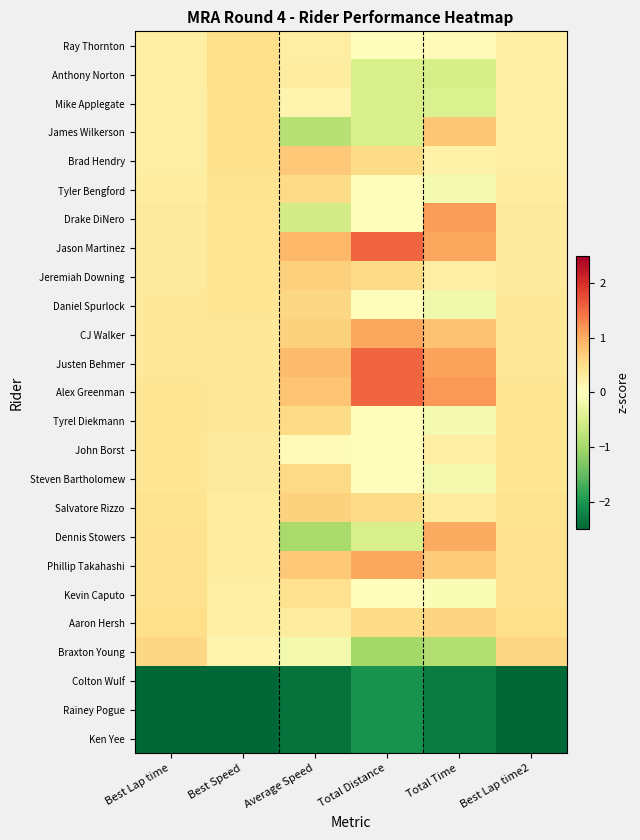

How many categories are shown in the chart?

6